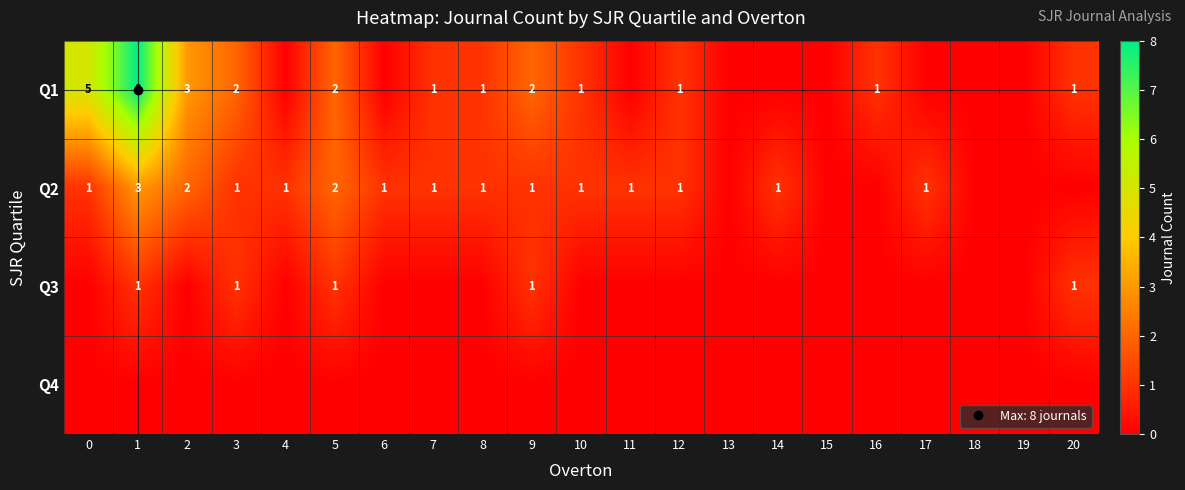

Rank the series by their maximum value, from highest to lowest.

Q1, Q2, Q3, Q4